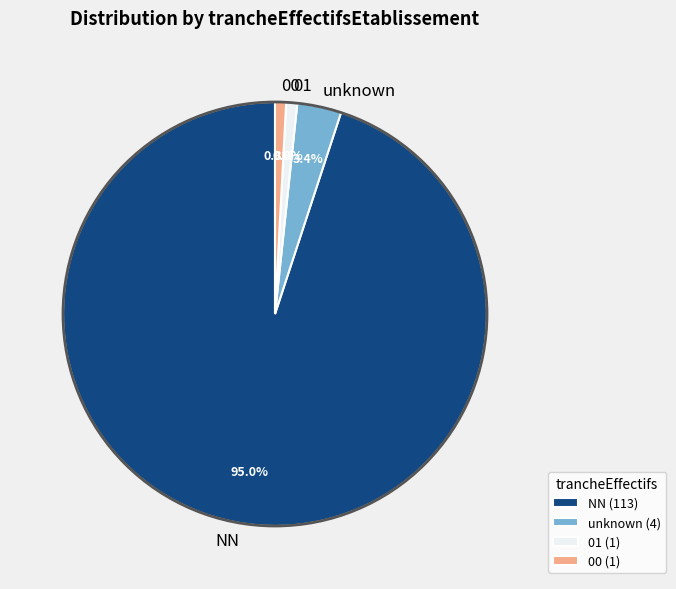

What percentage is the 00 slice, to the nearest percent?

1%